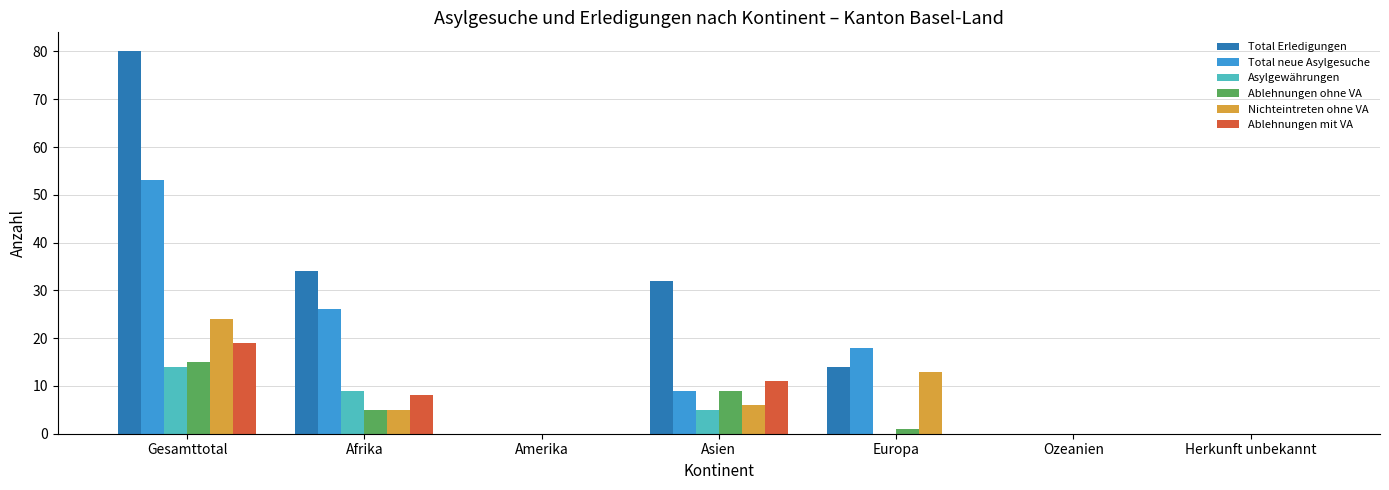

At which category is the sum across all series the highest?

Gesamttotal